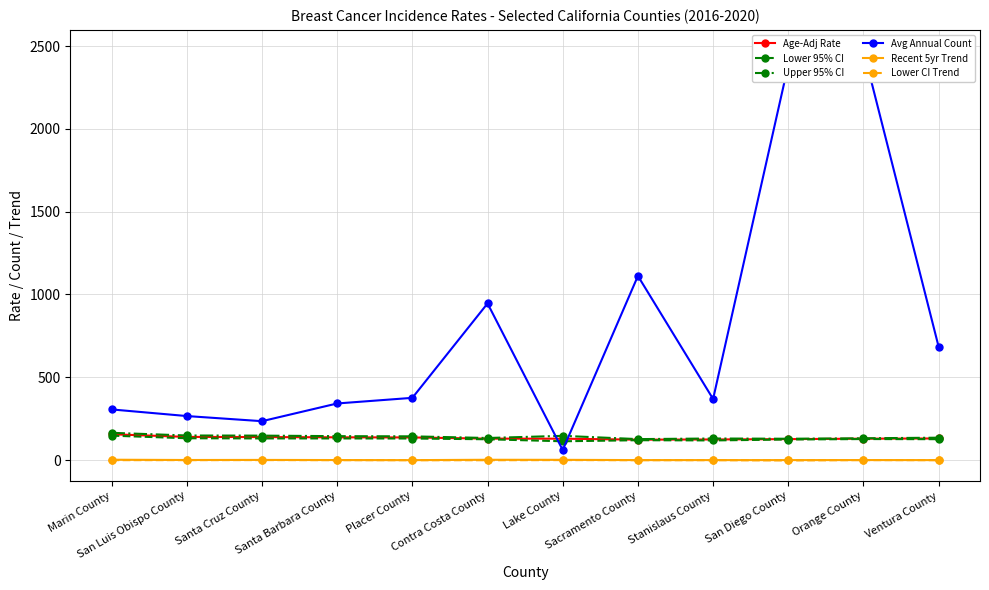

At how many categories does at least one series exceed 1251?

2